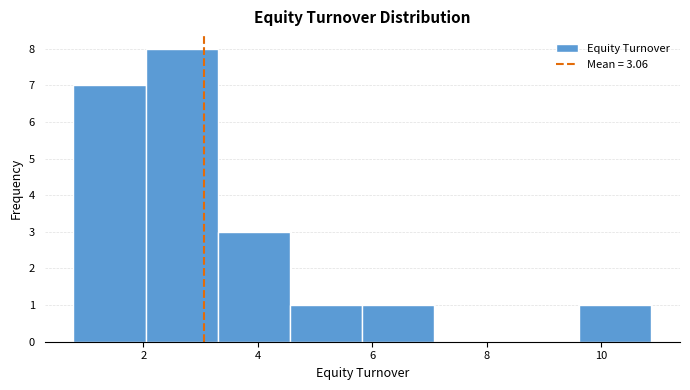

What is the height of the bar covering 9.6 to 10.8 on the x-axis? Neither the bar edges nor the heights are printed on the chart, so give them approximately, as read against the axes.

1